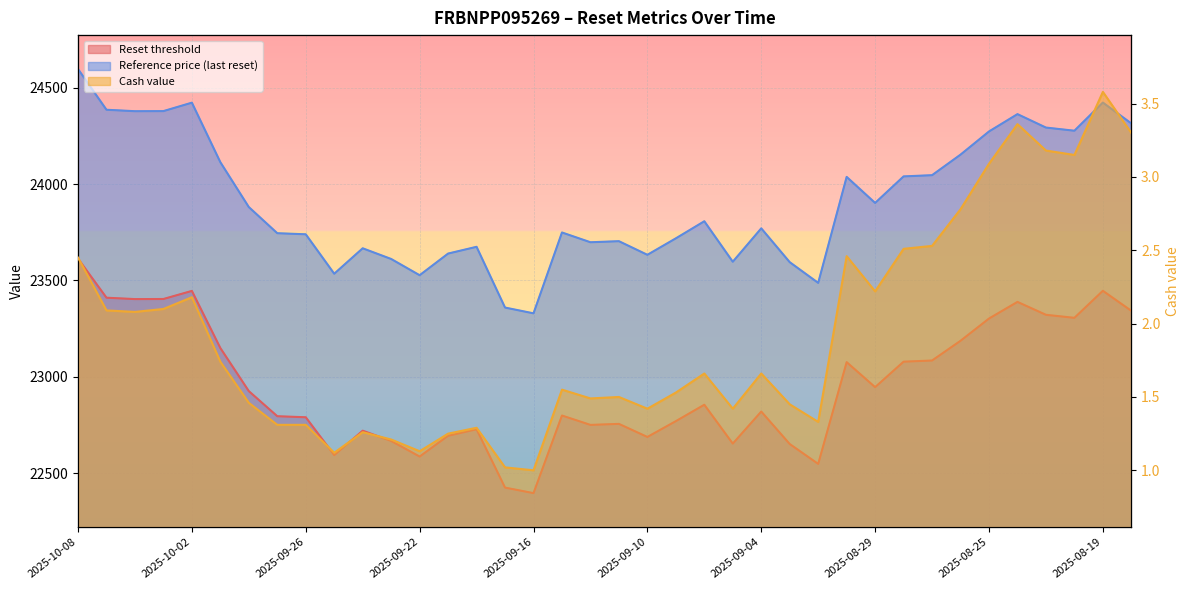

How many lines are shown in the chart?

3